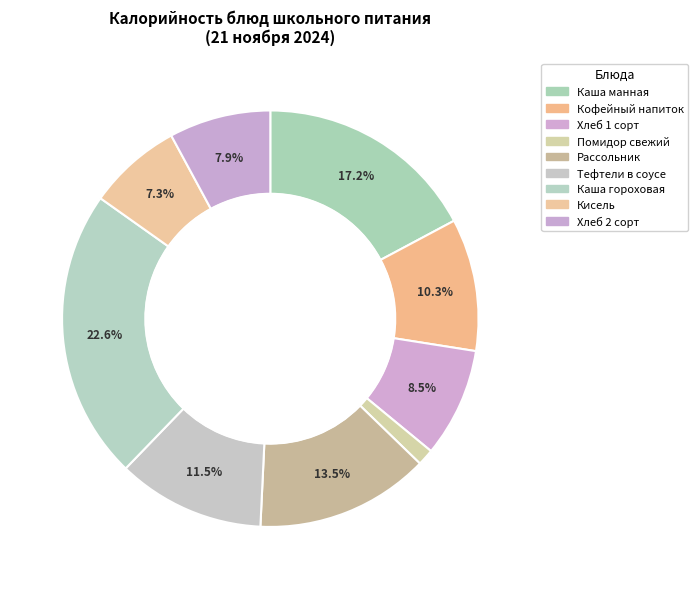

To the nearest percent, what is the difference between the largest and smallest slice percentages?

21%